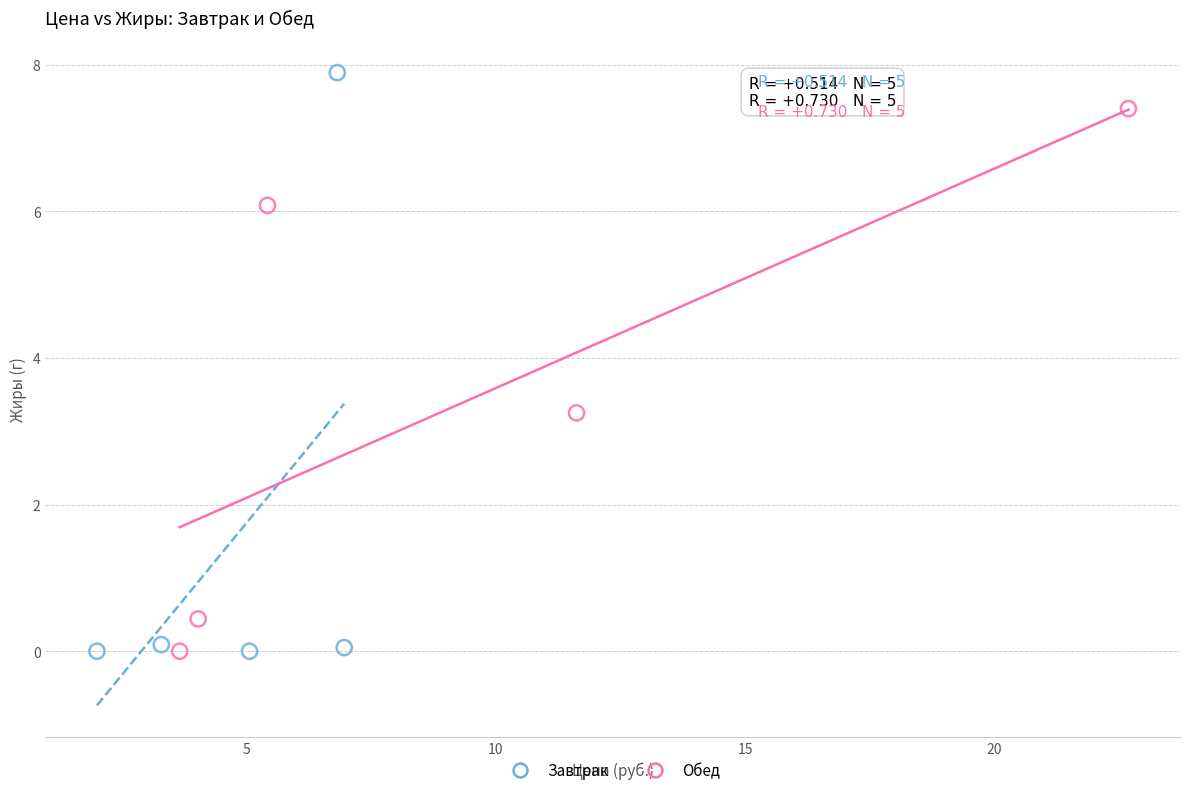

Which series has the widest spread of Y values?

Завтрак